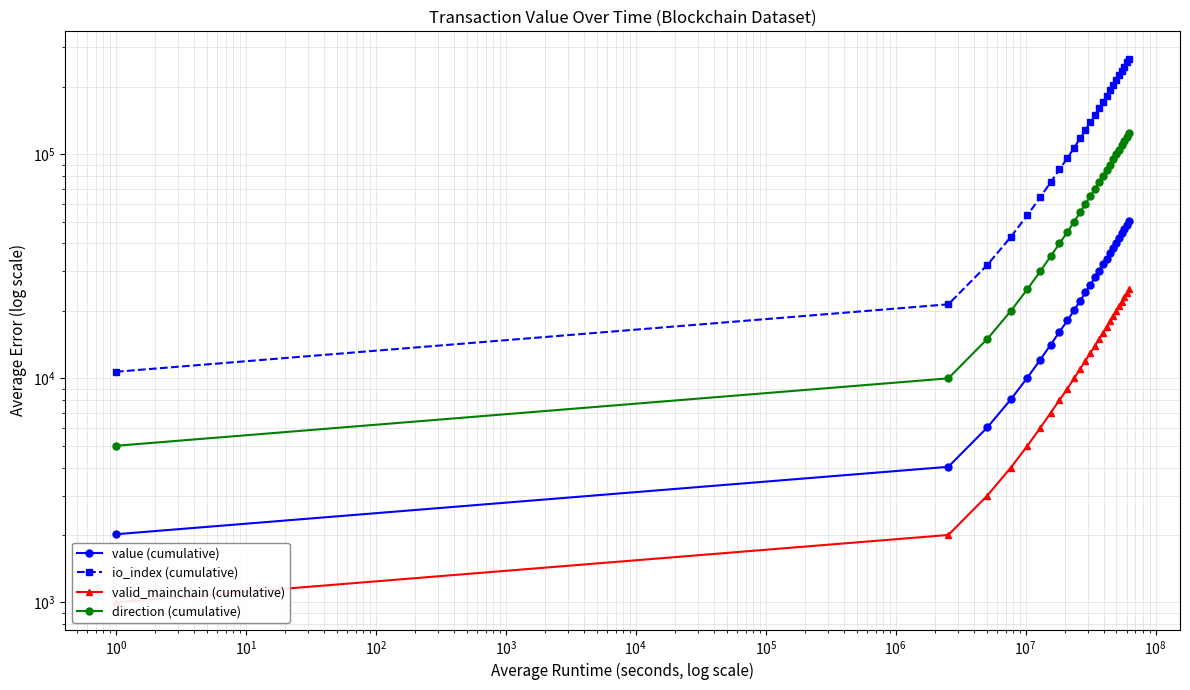

Between $\mathdefault{10^{0}}$ and $\mathdefault{10^{6}}$, which series saw the biggest shift?

io_index (cumulative)